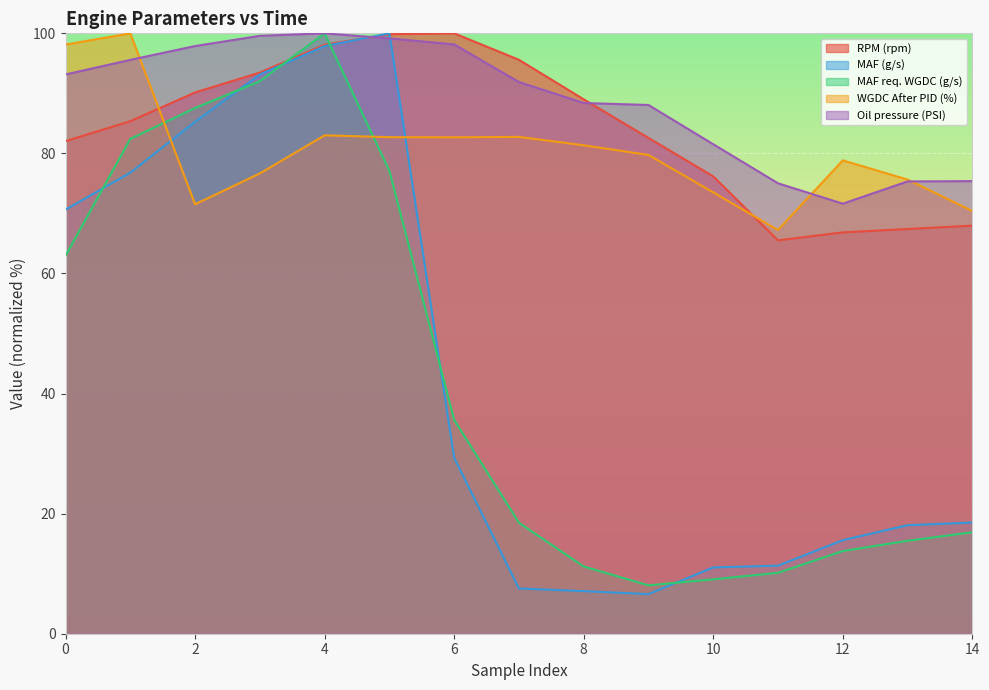

What is the difference between the second highest and minimum values in the WGDC After PID (%) series?

30.9